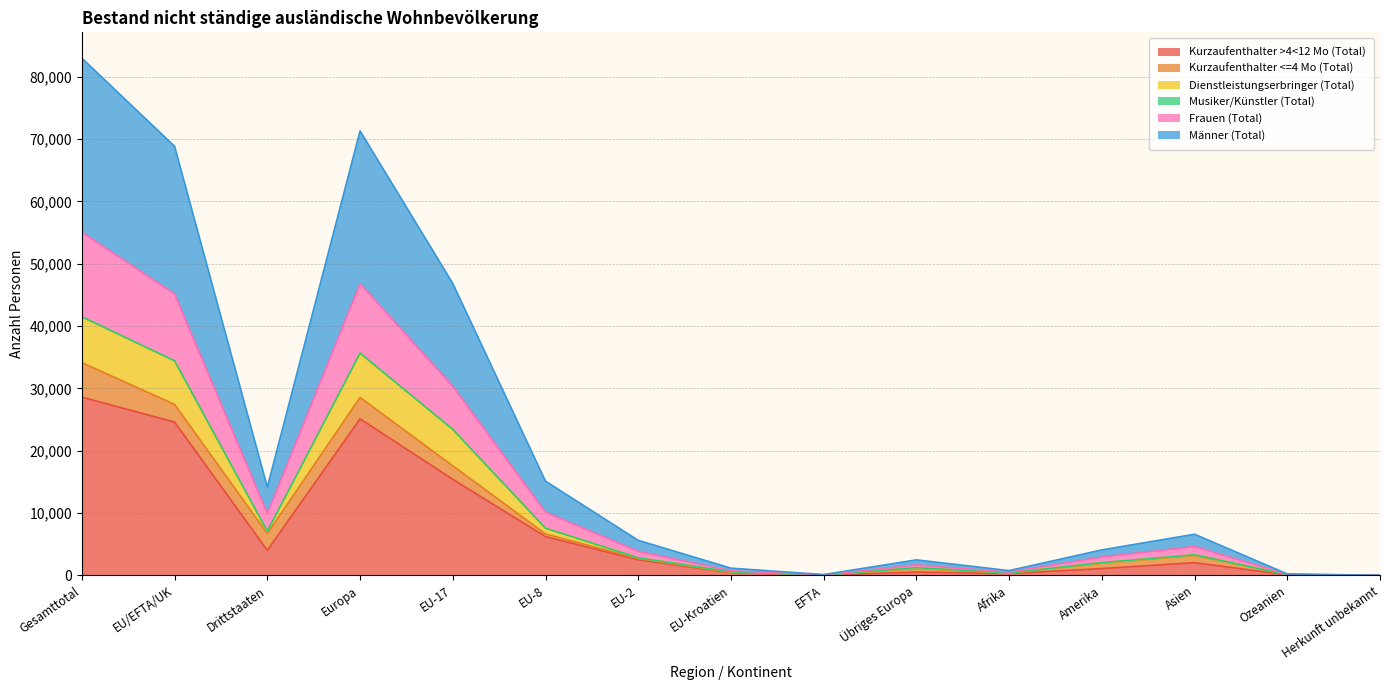

How many values in the Kurzaufenthalter >4<12 Mo (Total) series exceed 2033?

7